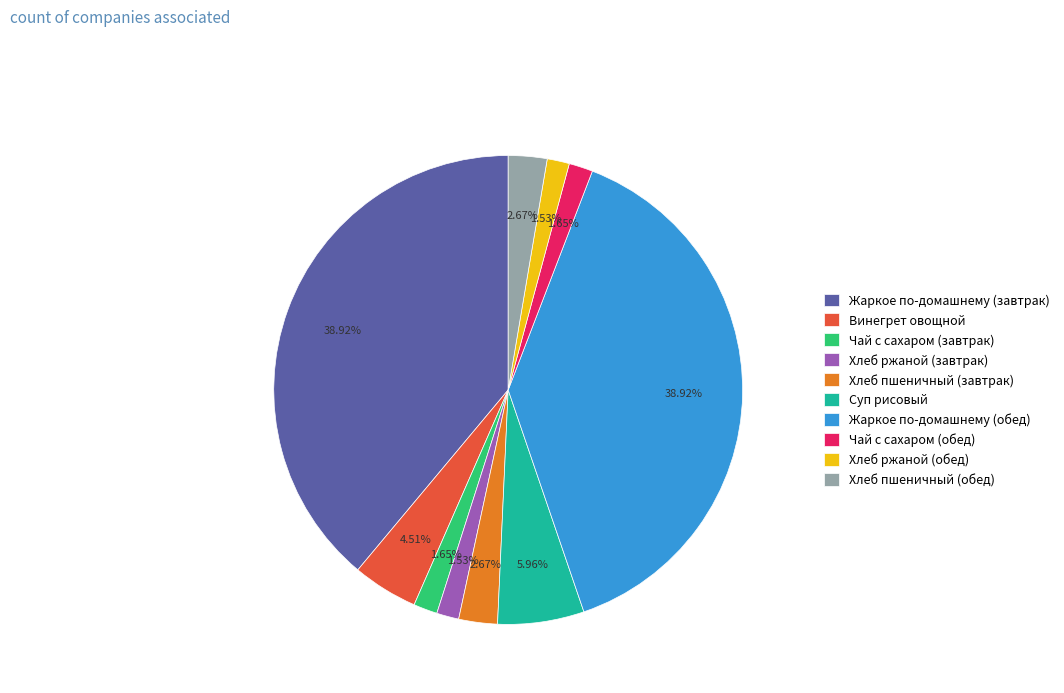

Is there any slice that represents more than half of the pie?

No